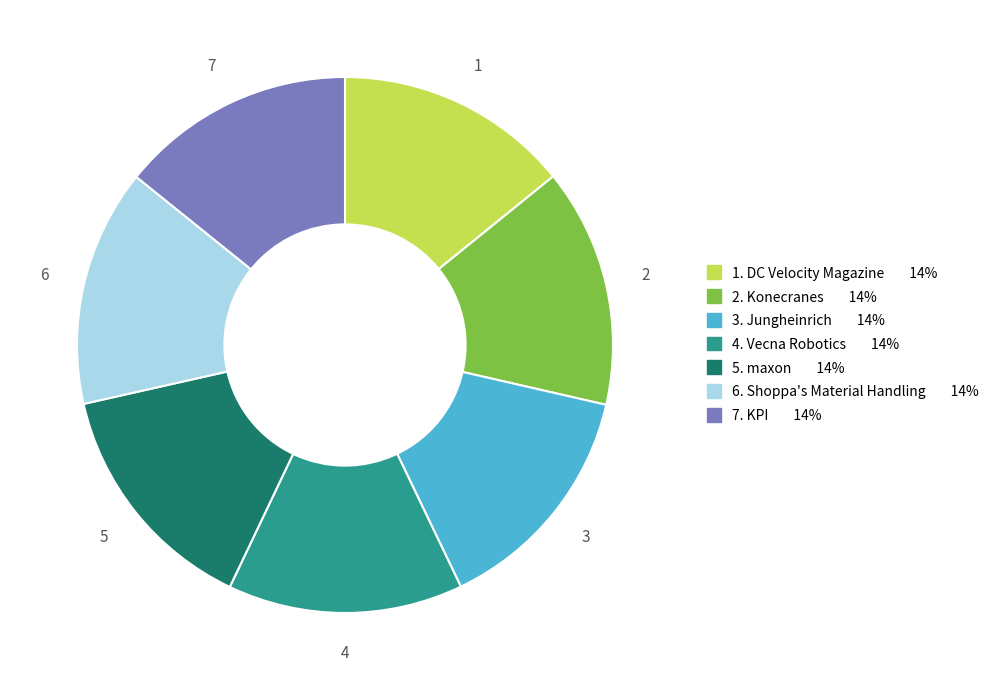

Does any single category account for the majority?

No